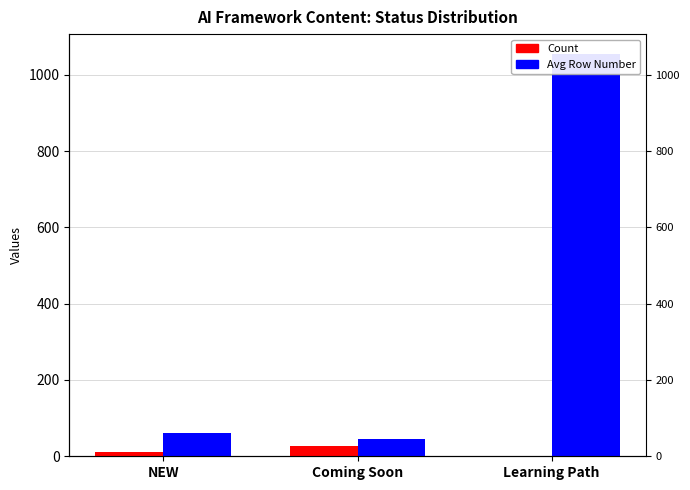

What is the sum of the Count values at NEW and Learning Path?

13.0